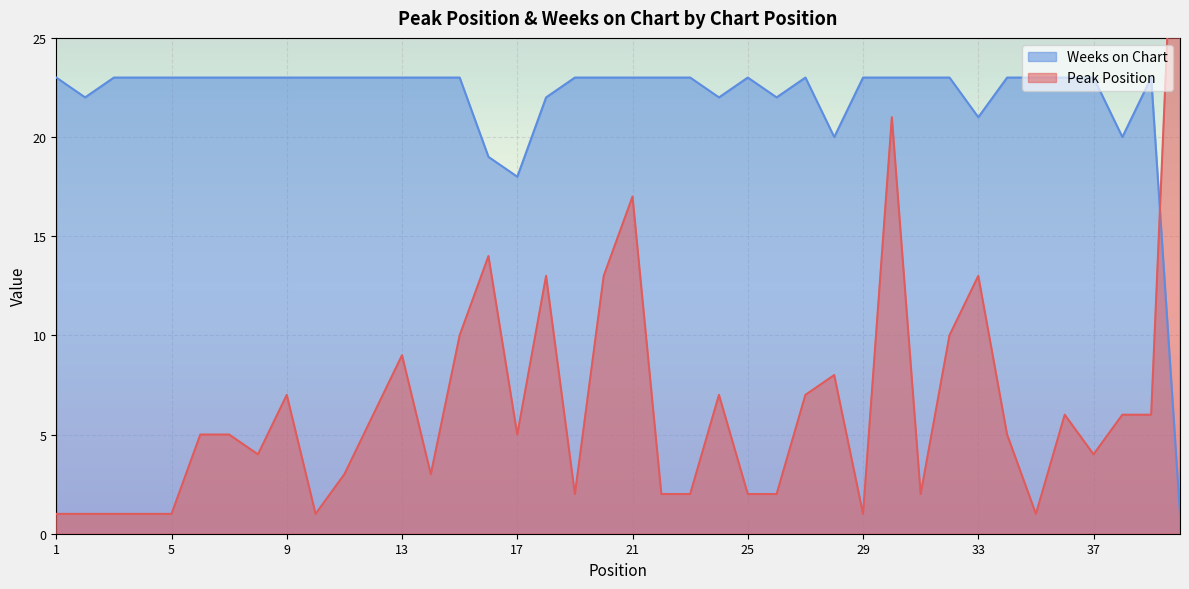

True or false: Peak Position has more than 1 interior local peaks.

True